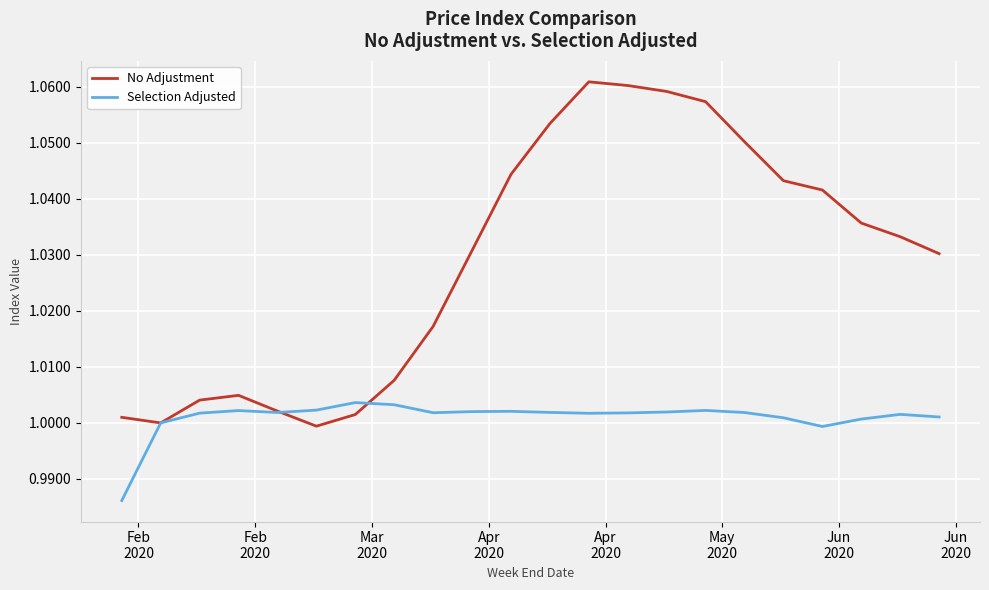

List the series in order of their peak value, highest first.

No Adjustment, Selection Adjusted